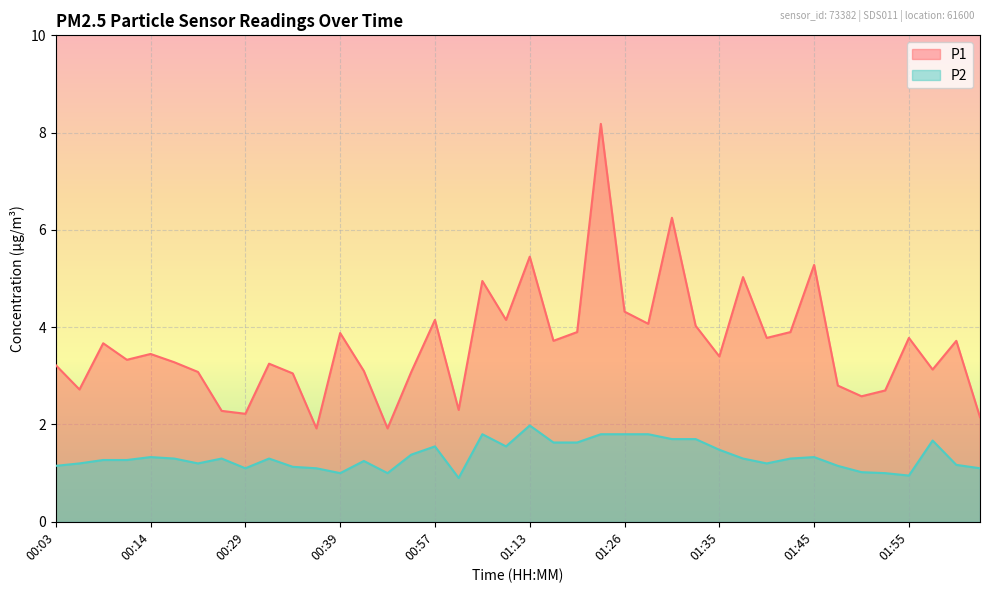

Rank the series by their average value, from lowest to highest.

P2, P1